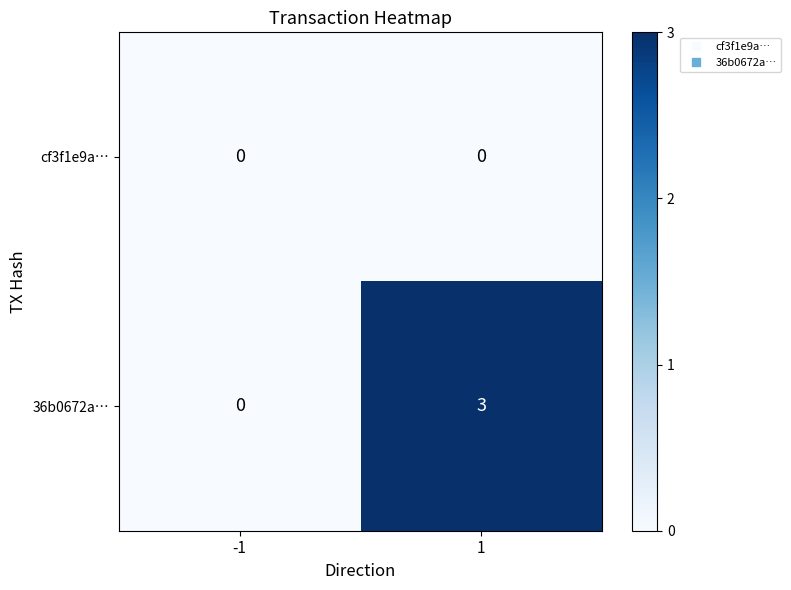

List the series in order of their overall mean, highest first.

36b0672a…, cf3f1e9a…